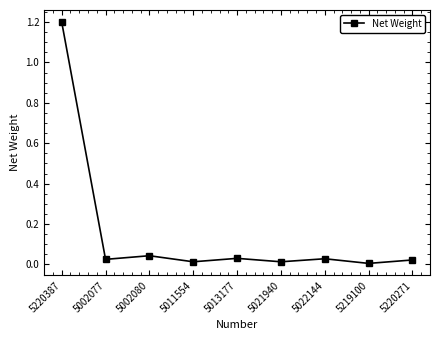

What is the label of the 4th point from the left?

5011554